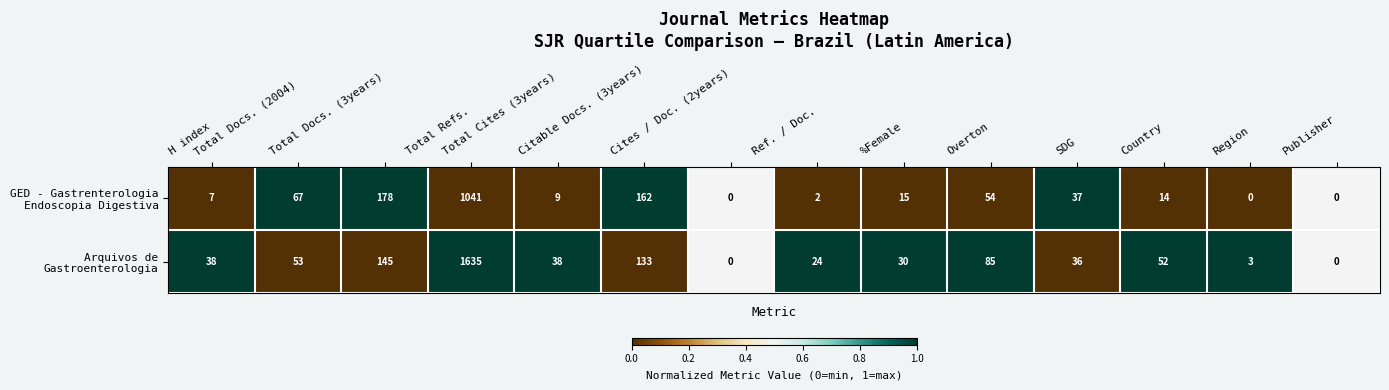

What is the greatest value displayed?

1635